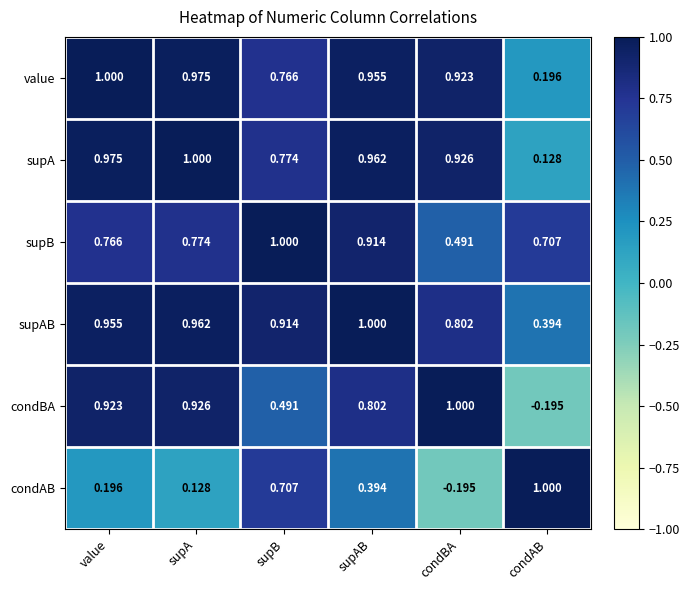

What is the maximum value shown in the chart?

1.0